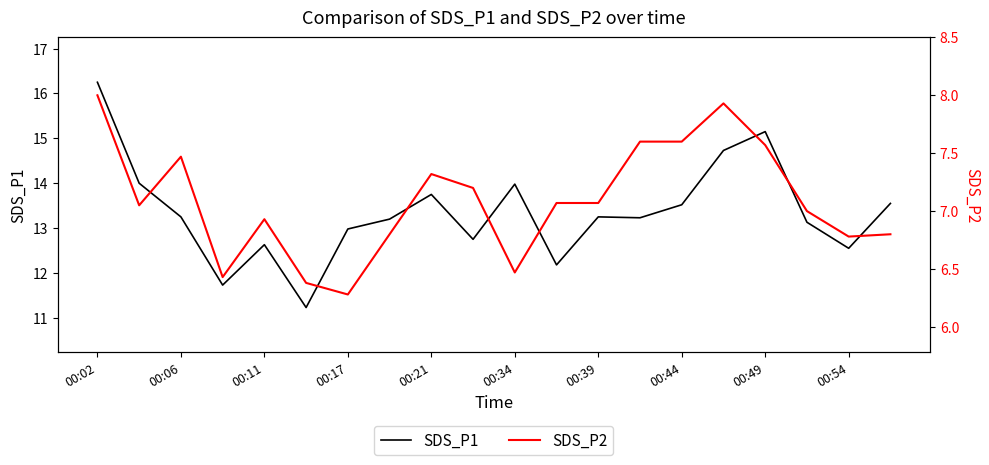

The SDS_P1 series shows 18.6 at 00:39. True or false?

False